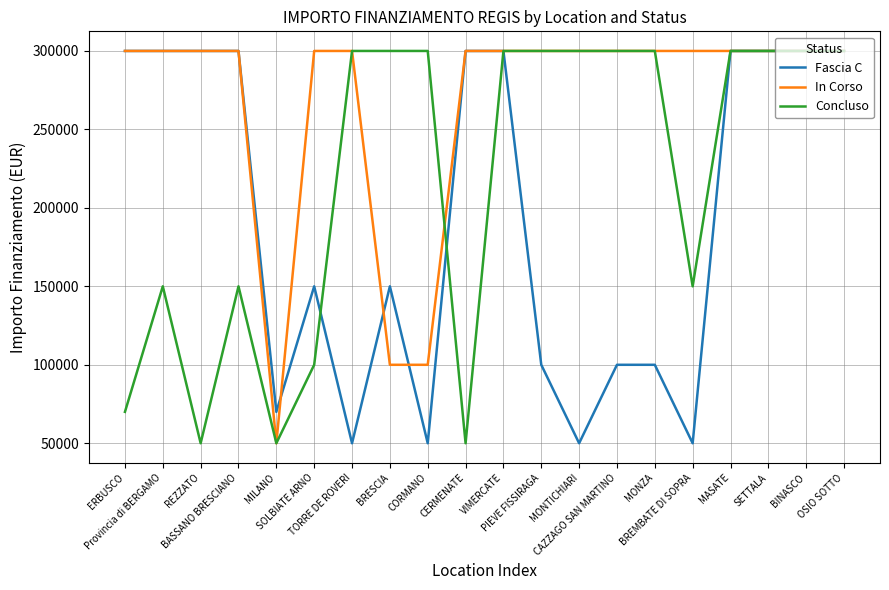

What is the minimum value for In Corso?

50000